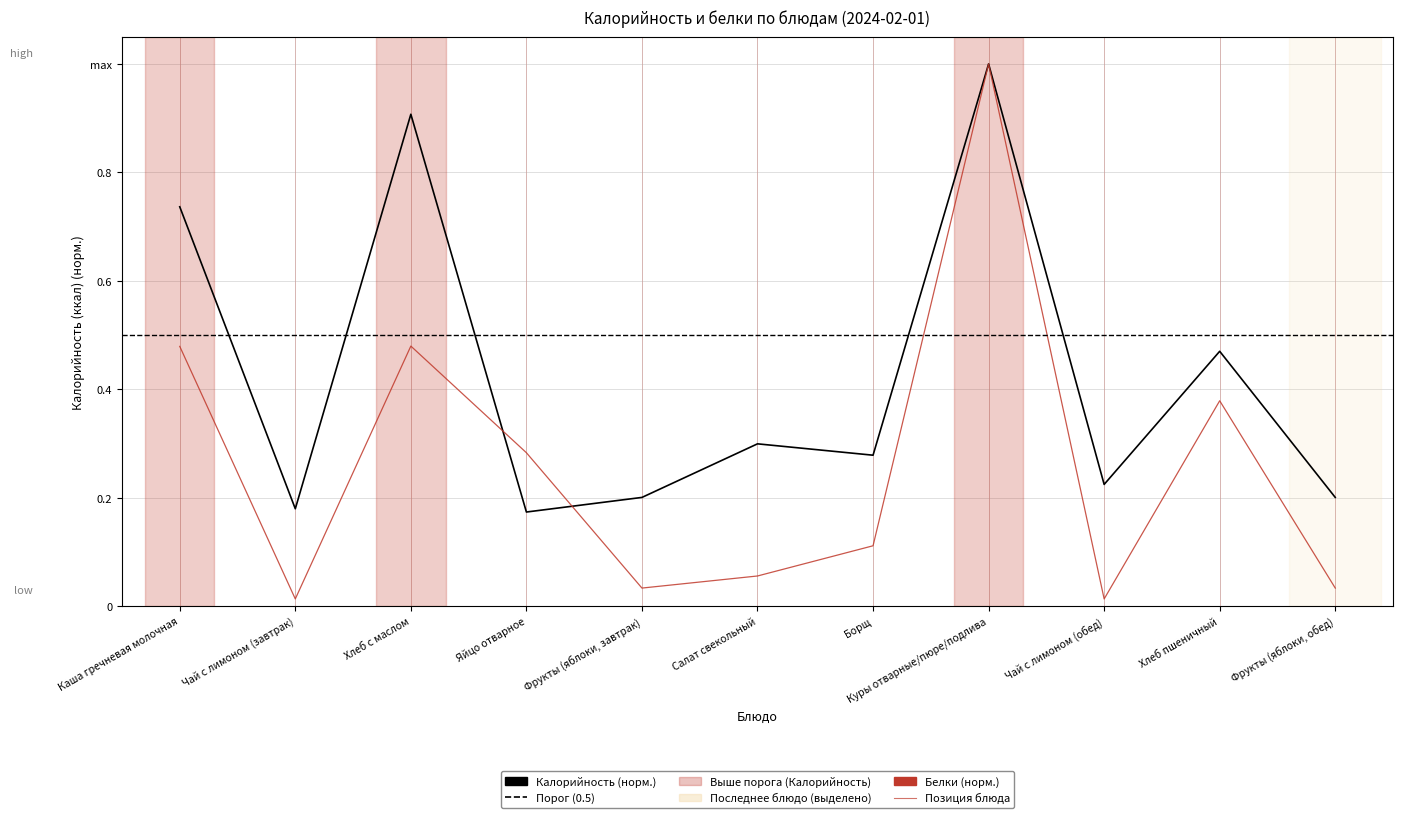

How many lines are shown in the chart?

2